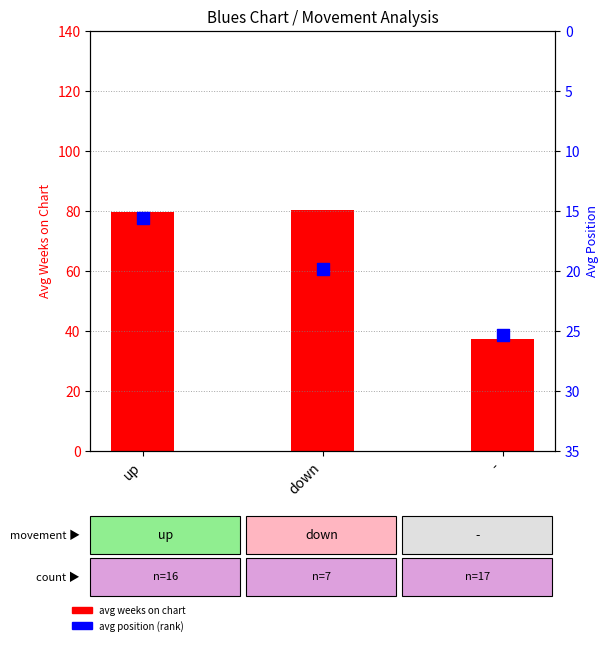

What is the total value across all series at -?

62.6